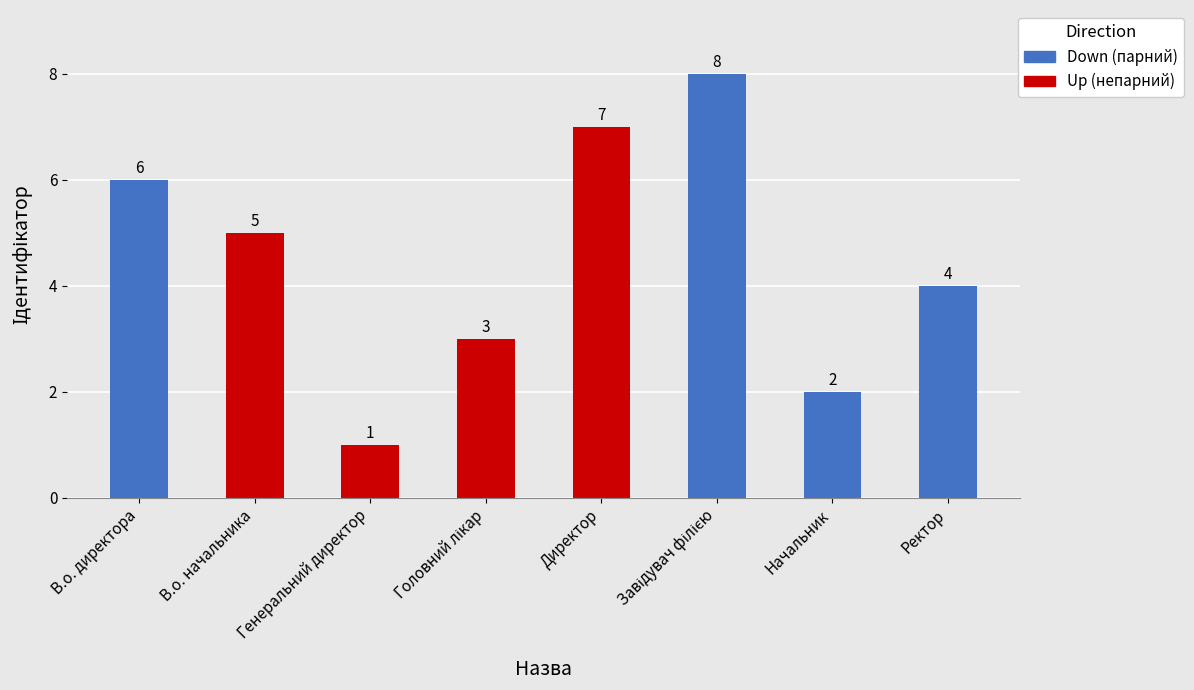

What is the ratio of the value at В.о. начальника to the value at Директор?

0.7